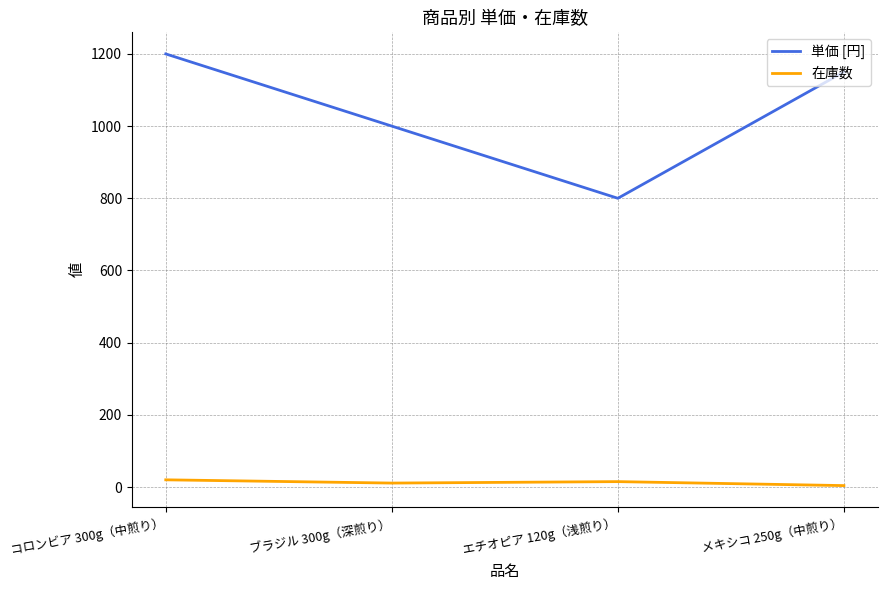

What position from the right is エチオピア 120g（浅煎り）?

2